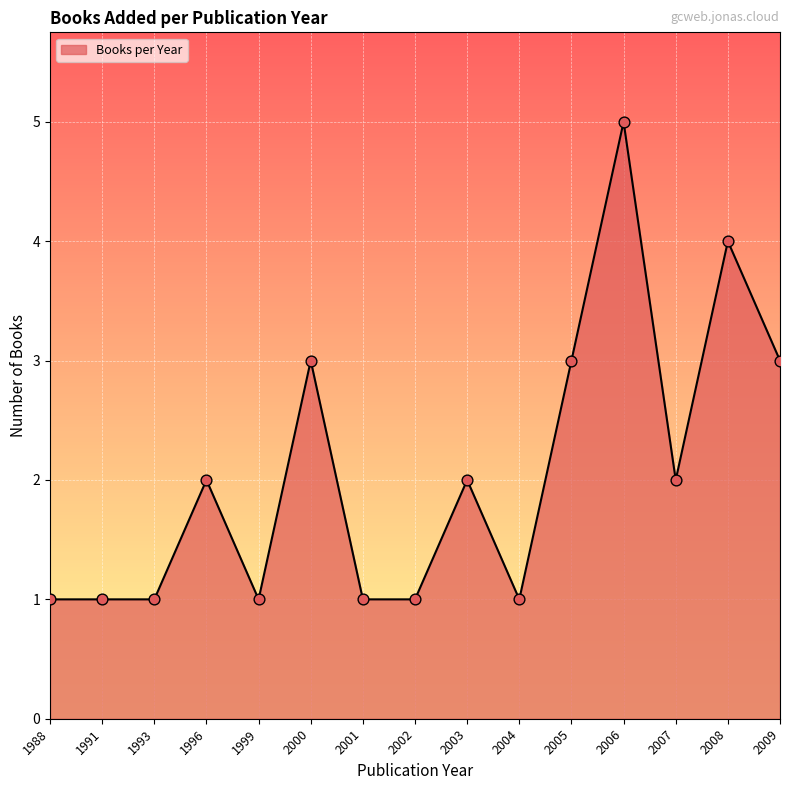

What is the change in value from 1996 to 1999?

-1